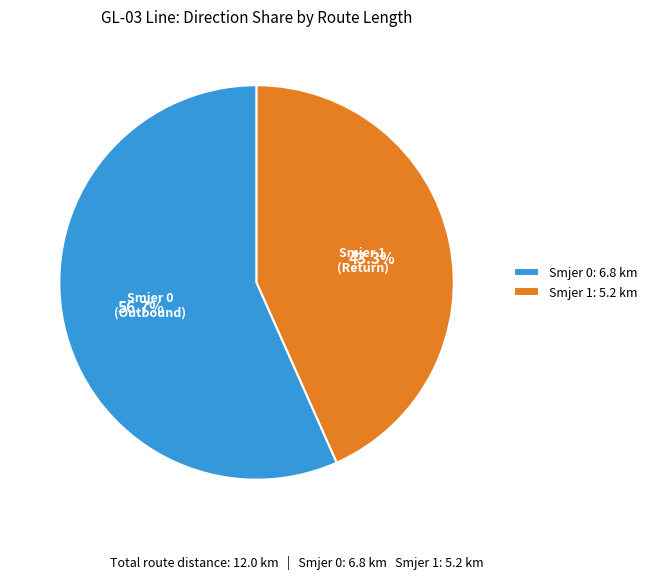

What is the total percentage of Smjer 1: 5.2 km and Smjer 0: 6.8 km?

100.0%